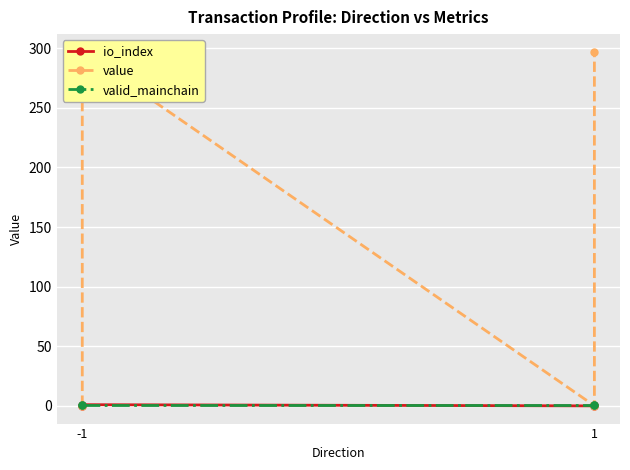

Which category has the highest value in the value series?

-1